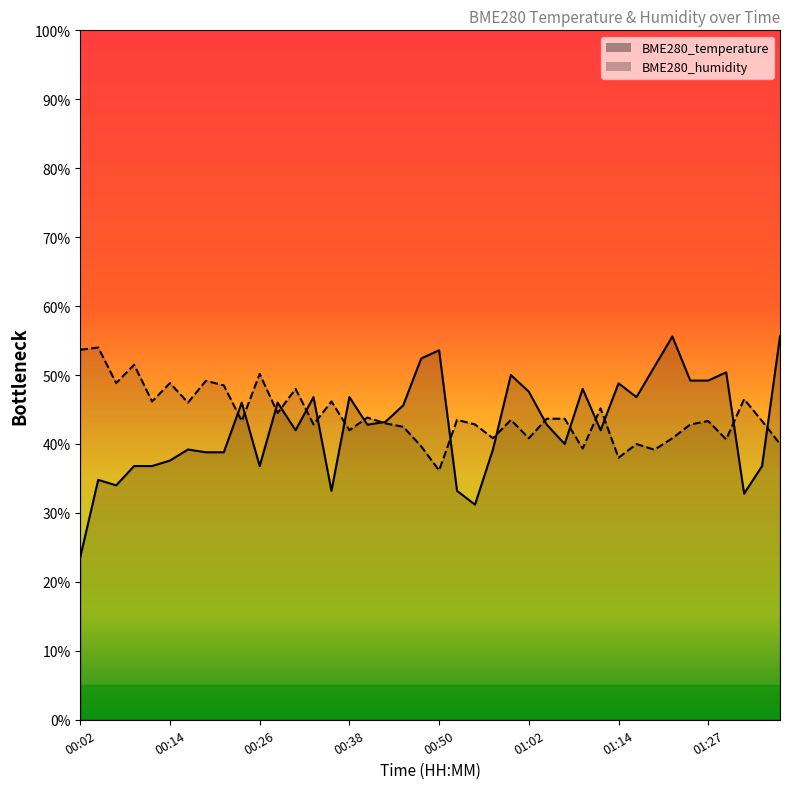

List the labels in order of BME280_humidity value, largest first.

00:04, 00:02, 00:09, 00:26, 00:19, 00:06, 00:14, 00:21, 00:31, 01:31, 00:11, 00:36, 00:16, 01:12, 00:28, 00:41, 01:05, 01:07, 00:53, 01:00, 00:24, 01:27, 01:34, 00:43, 00:33, 00:55, 01:24, 00:45, 00:38, 00:57, 01:02, 01:22, 01:29, 01:17, 01:36, 00:48, 01:10, 01:19, 01:14, 00:50